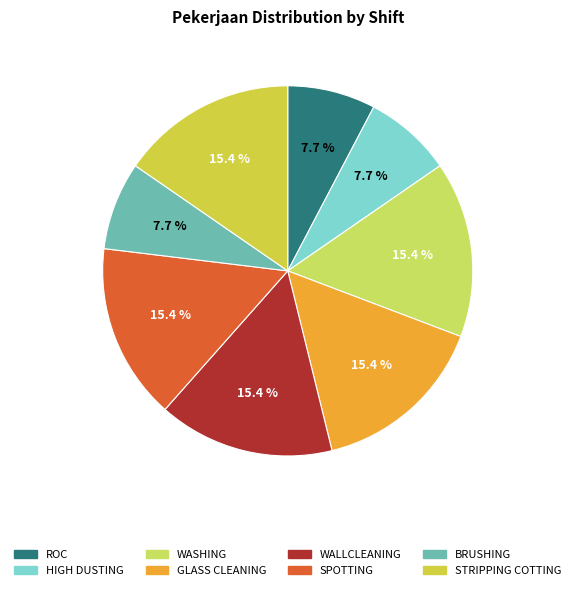

Do ROC and GLASS CLEANING together represent more than half of the pie?

No